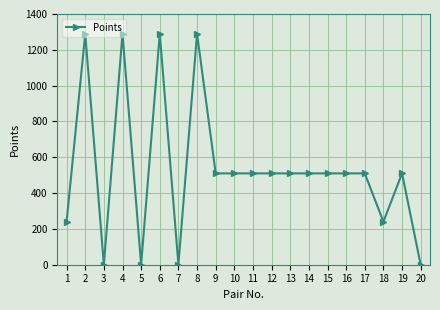

What is the ratio of the value at 11 to the value at 18?

2.1